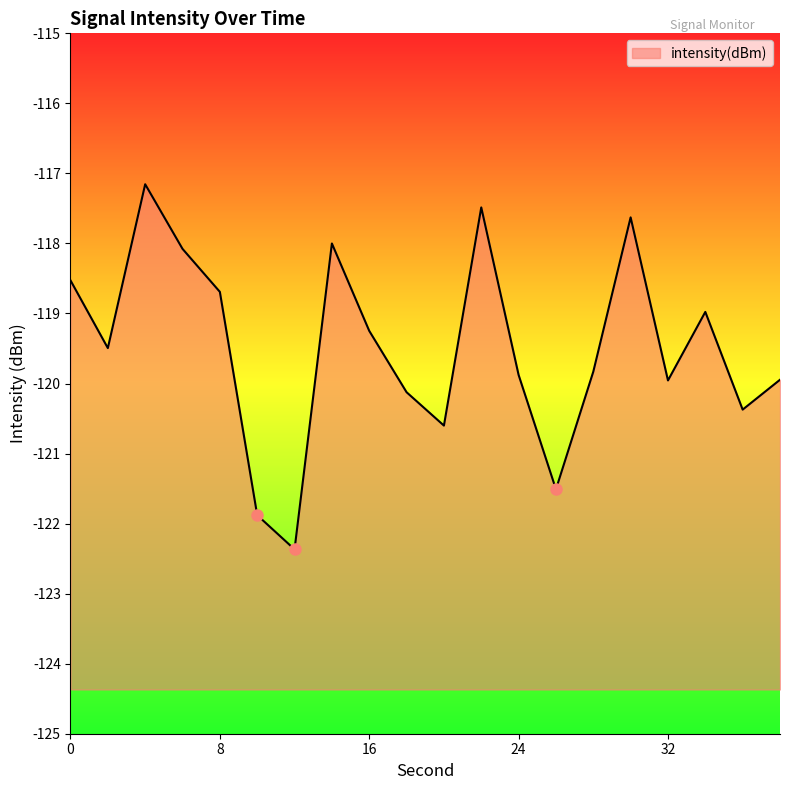

What is the difference between the second highest and minimum values?

4.9